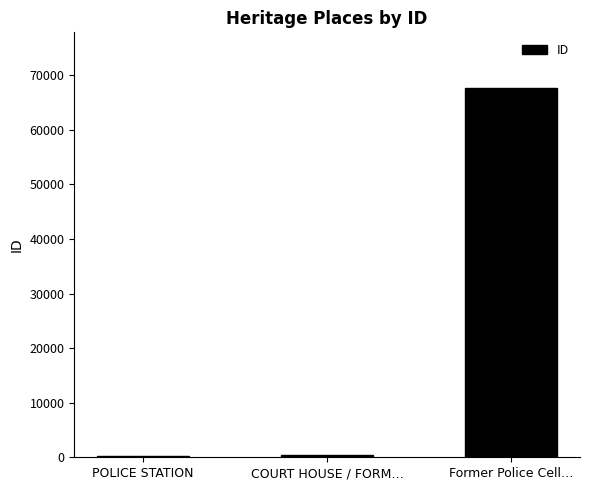

Which label corresponds to the largest value in the chart?

Former Police Cell…